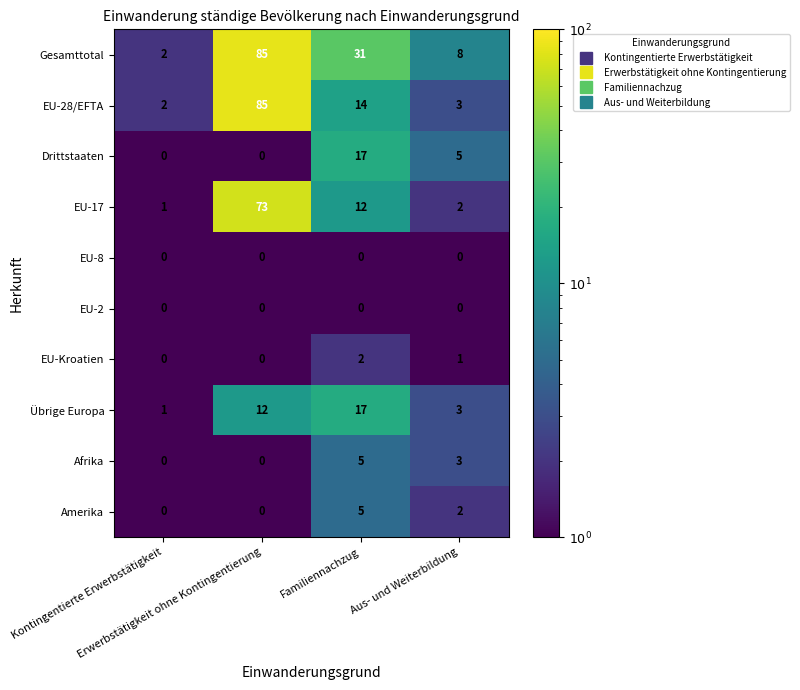

How many distinct data groups are displayed?

10